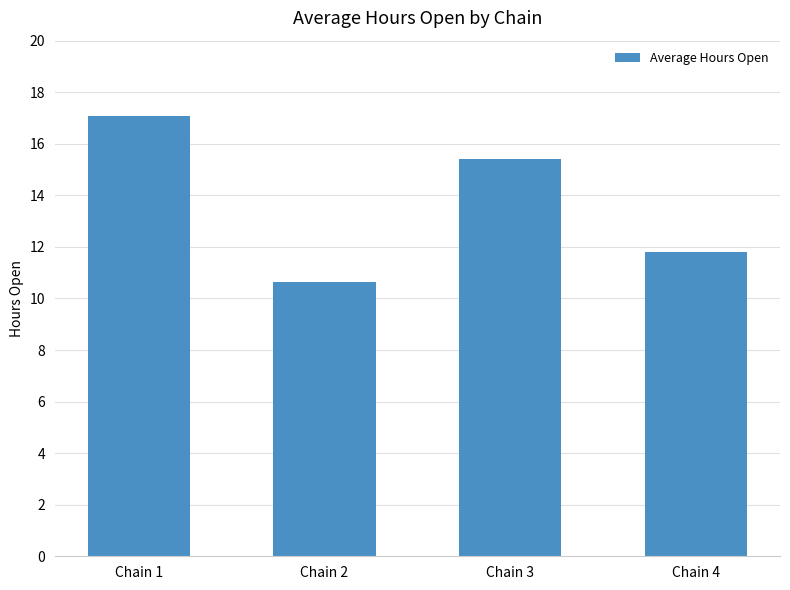

What is the average value?

13.7